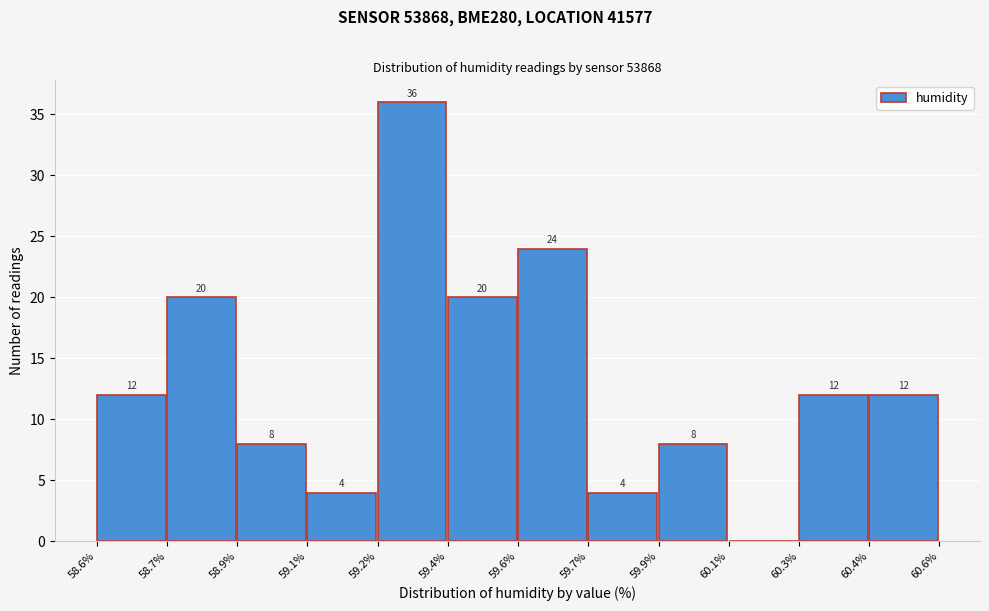

Reading left to right, what are all the values shown in this chart?

58.6%=12	58.7%=20	58.9%=8	59.1%=4	59.2%=36	59.4%=20	59.6%=24	59.7%=4	59.9%=8	60.1%=0	60.3%=12	60.4%=12